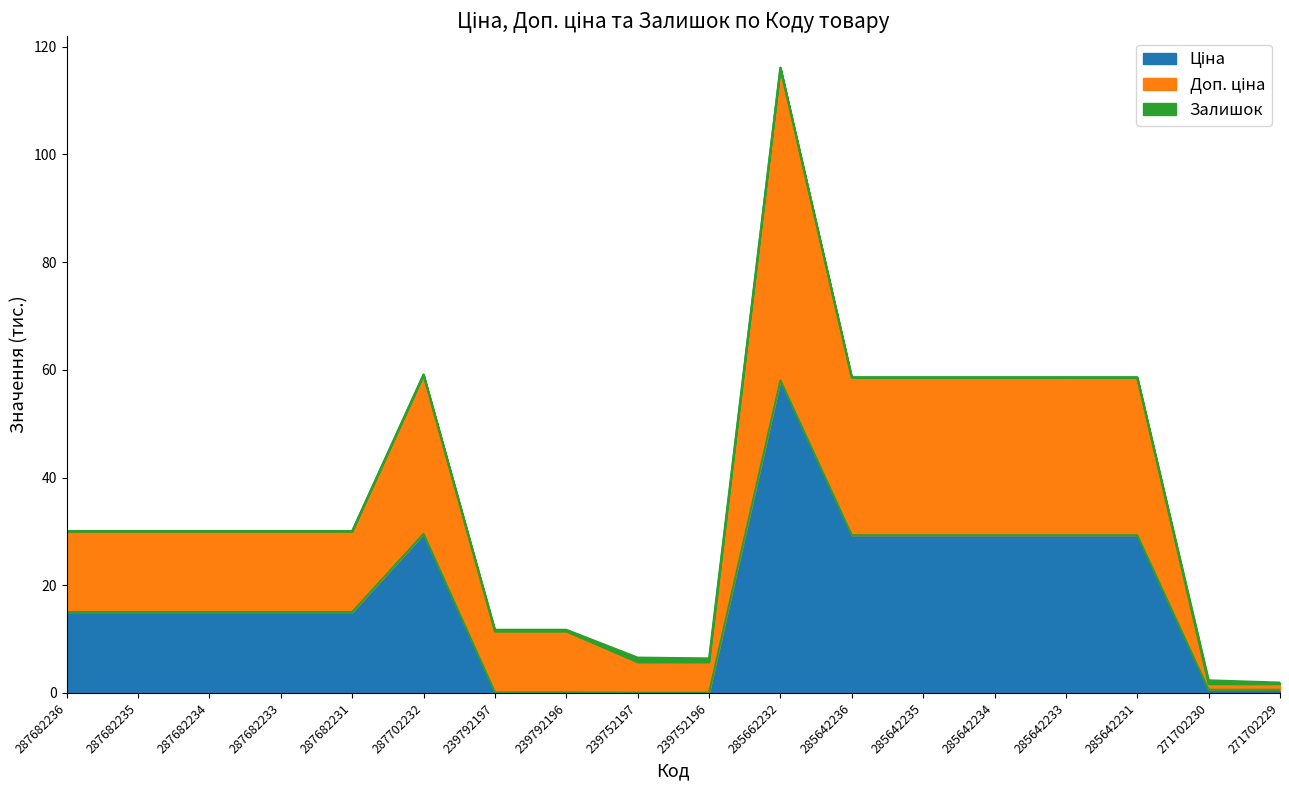

Rank the categories by Доп. ціна value from highest to lowest.

285662232, 287702232, 285642233, 285642236, 285642235, 285642234, 285642231, 287682236, 287682235, 287682234, 287682233, 287682231, 239792196, 239792197, 239752197, 239752196, 271702230, 271702229